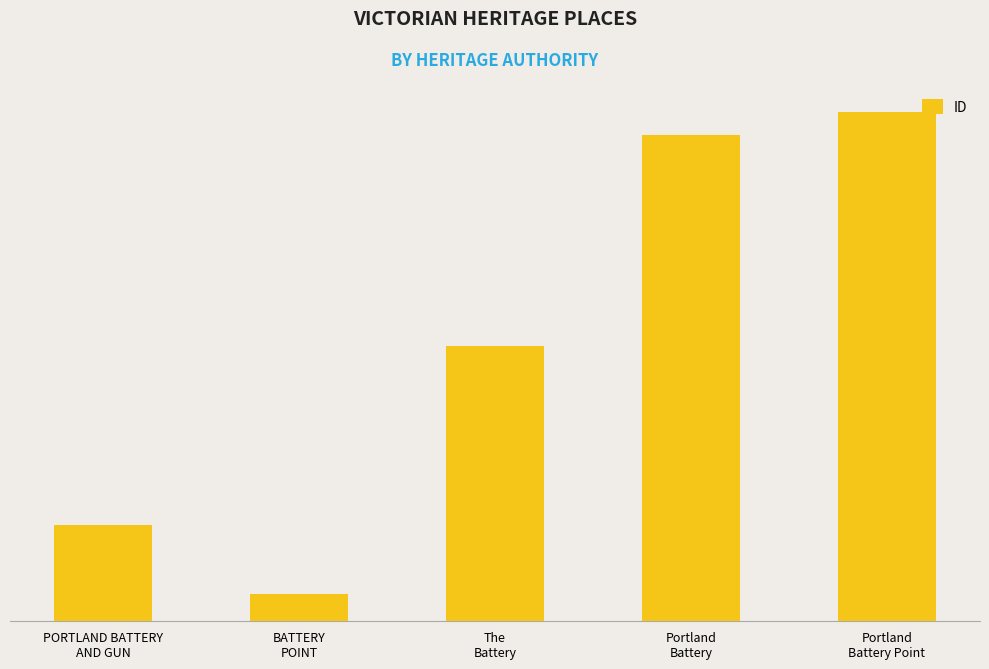

Count the number of values greater than 68044.

2